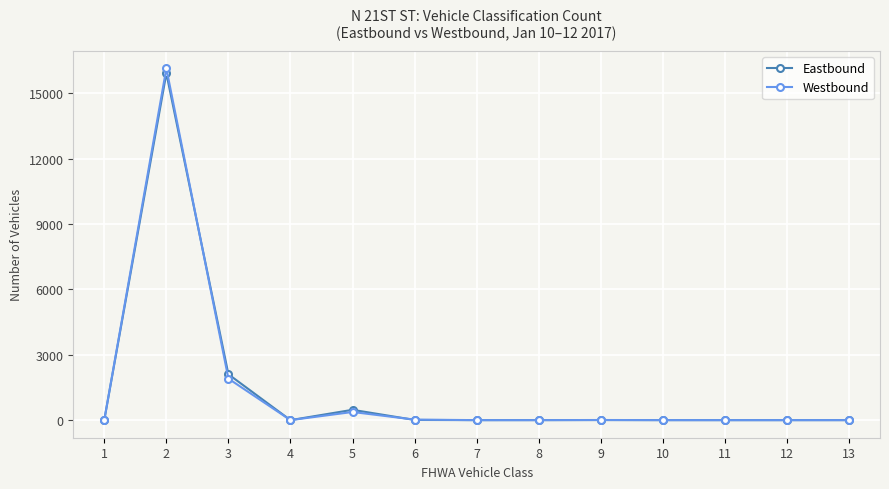

Is it true that Eastbound equals -10125 at 10?

False